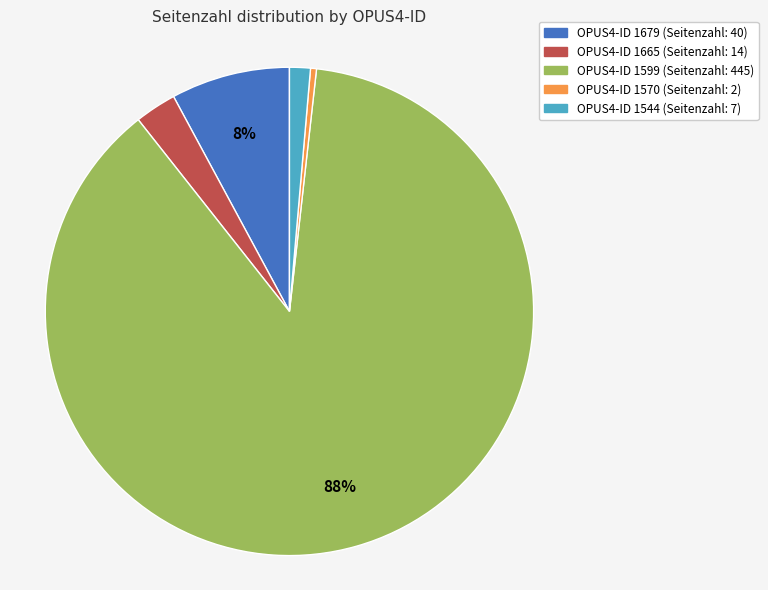

Does any single category account for the majority?

Yes